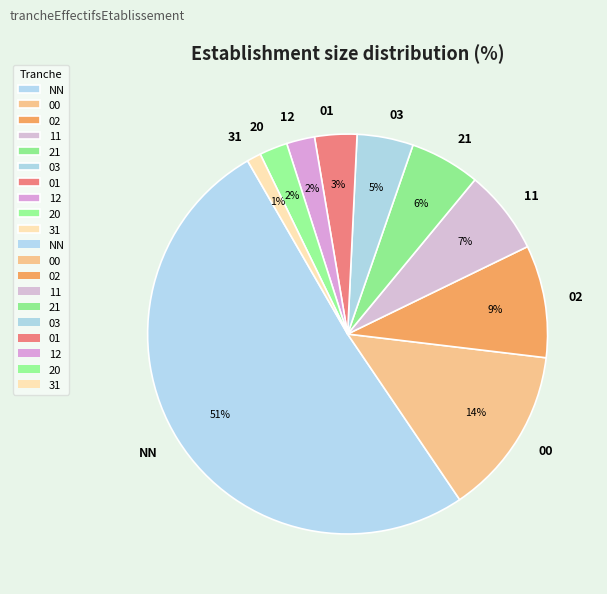

True or false: 11 accounts for 7% of the total.

True